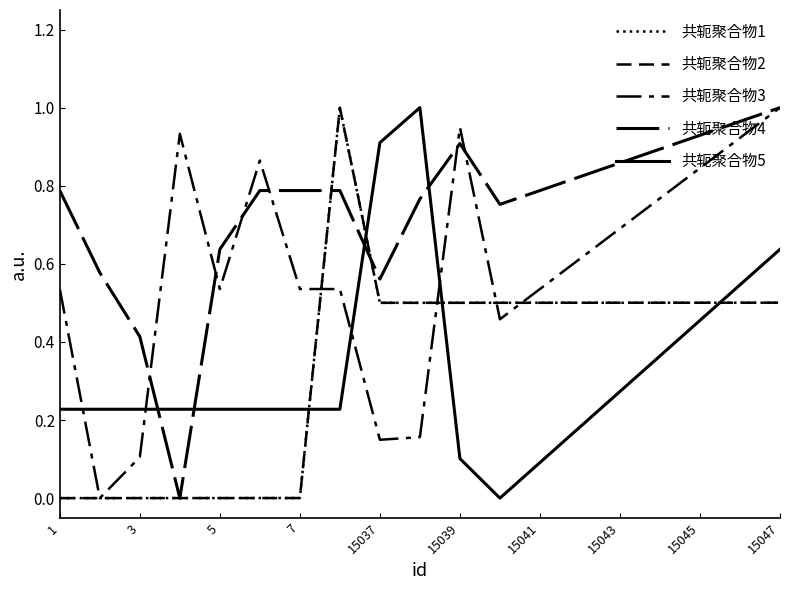

At how many categories does at least one series exceed 0?

19